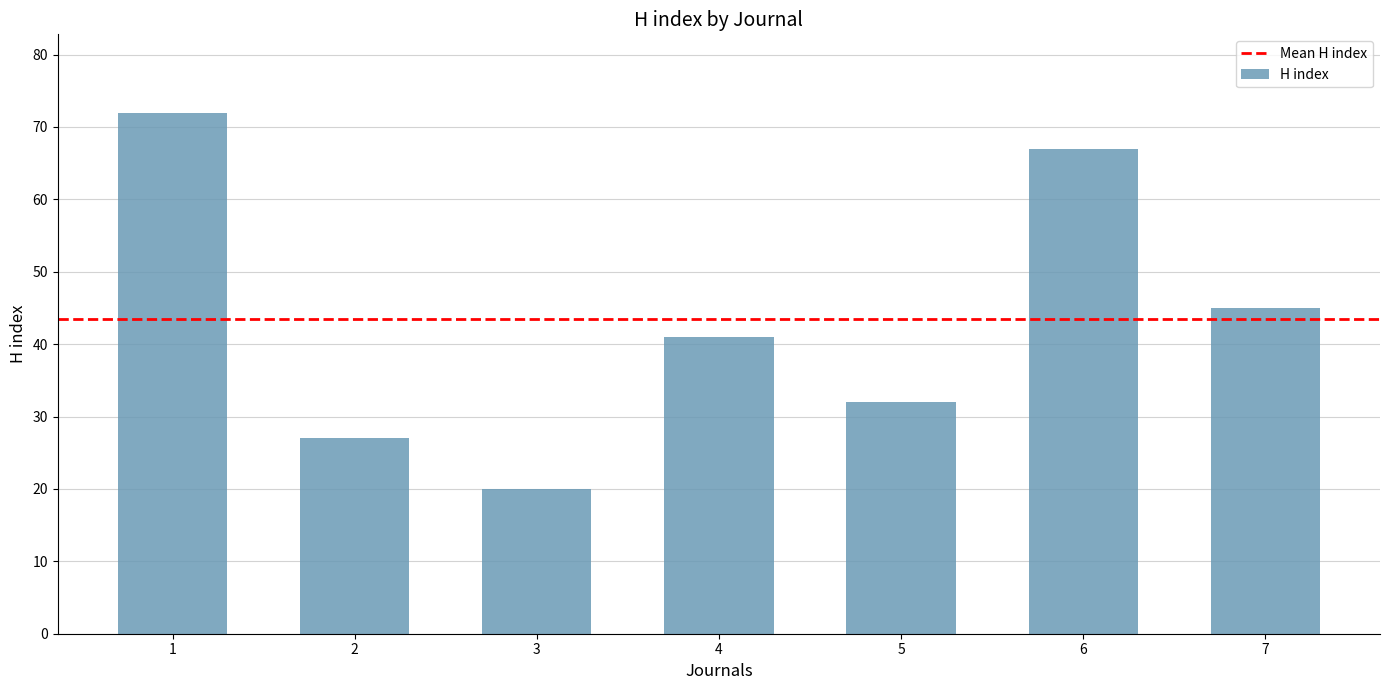

Approximately how many times larger is the value at 4 compared to 7?

0.9